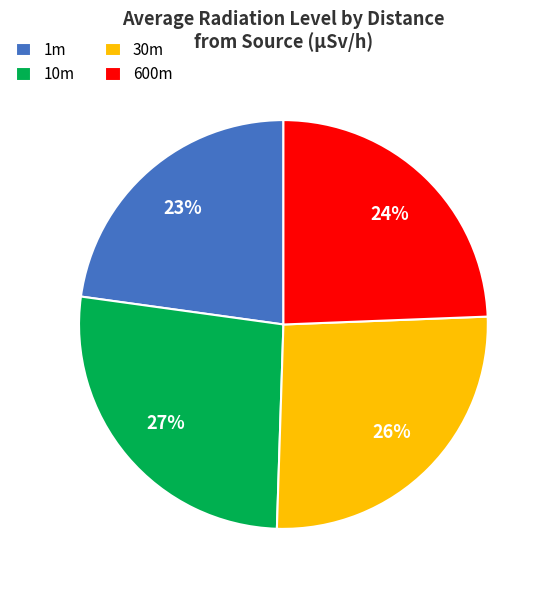

Do 10m and 30m together represent more than half of the pie?

Yes